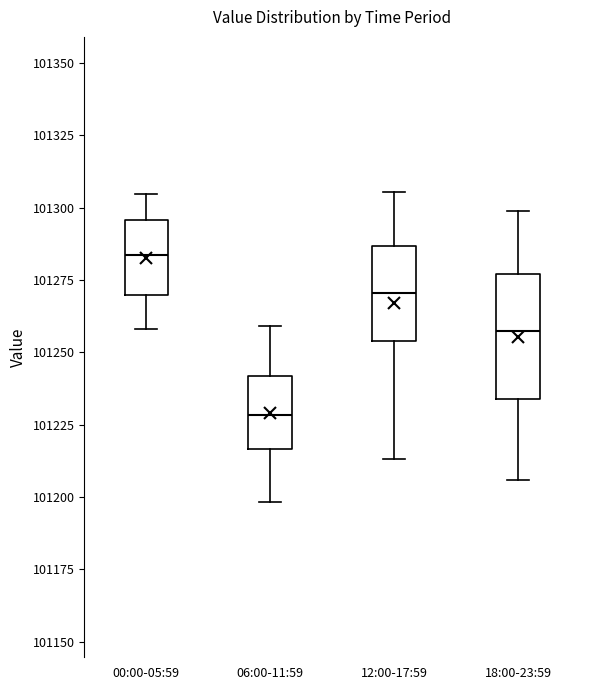

Which box has the lowest median line?

06:00-11:59